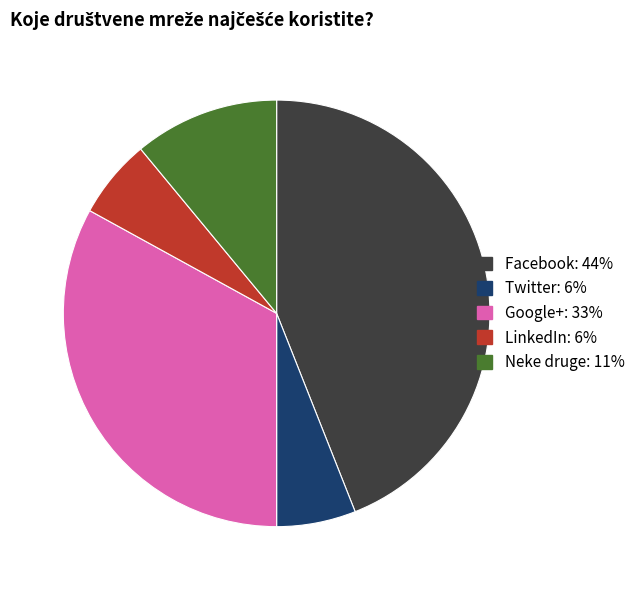

How many segments does this pie chart have?

5